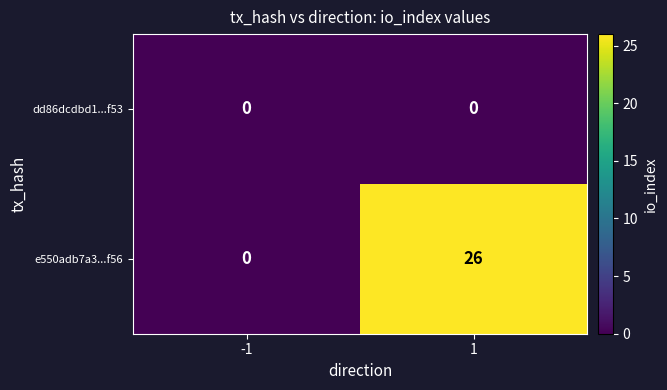

What is the maximum value shown in the chart?

26